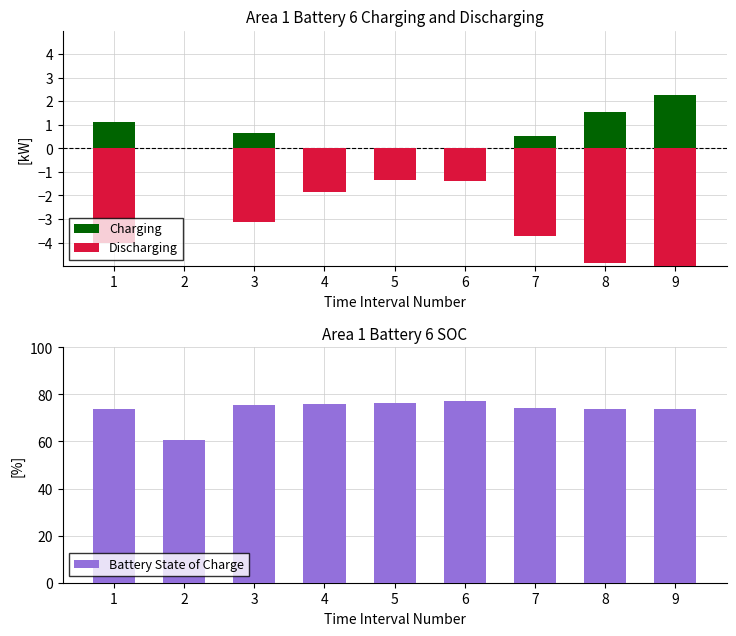

What is the value of the Charging bar at the 9th from the left?

2.3